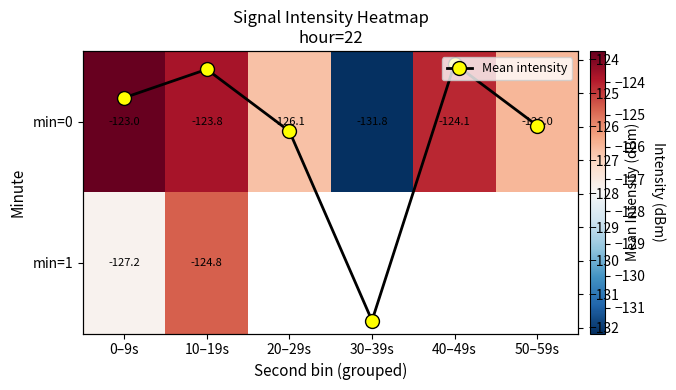

The Mean intensity series shows -131.8 at 30–39s. True or false?

True